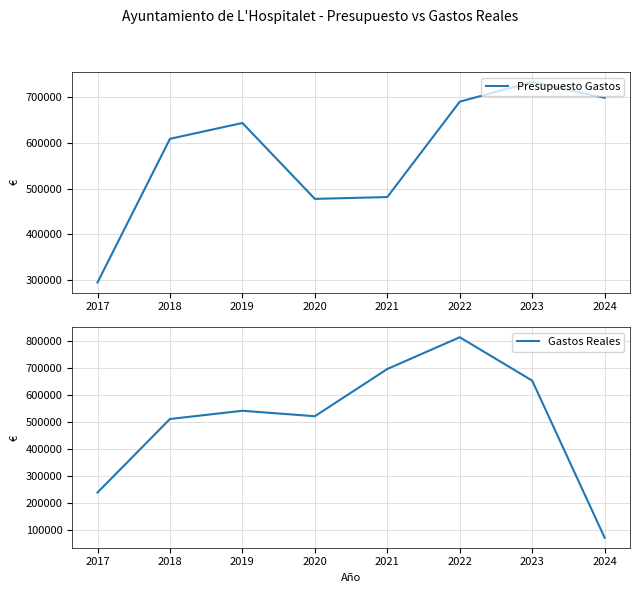

At 2019, list the series in order from smallest to largest.

Gastos Reales, Presupuesto Gastos